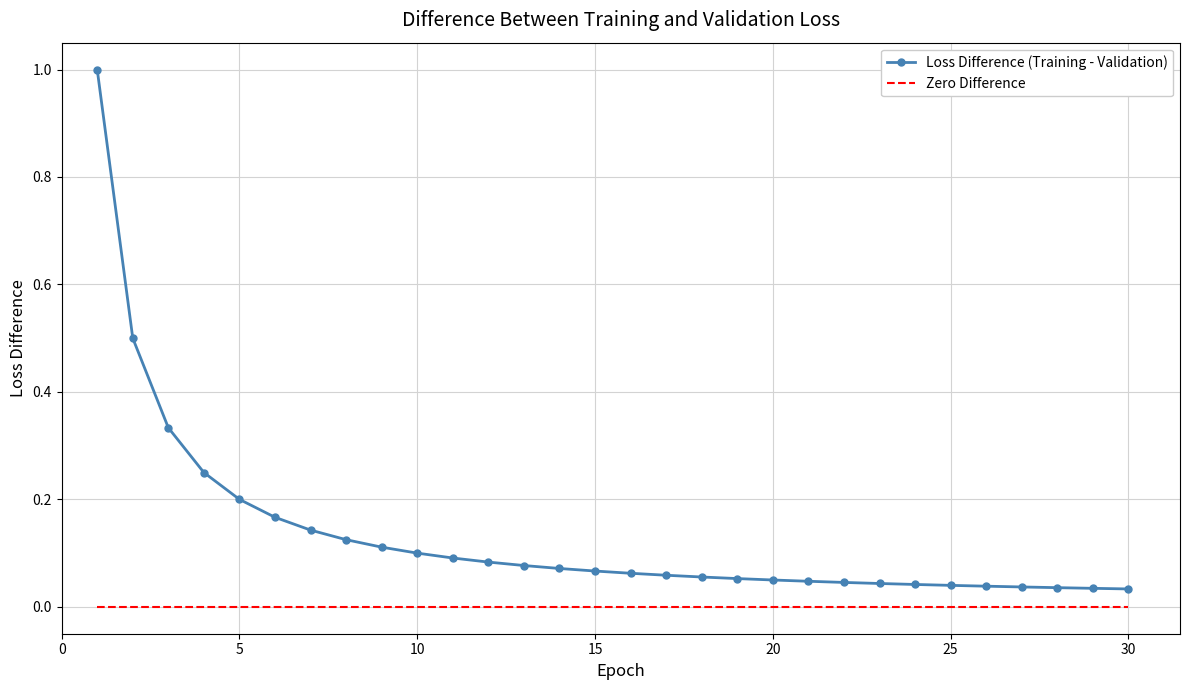

List the series in order of their peak value, lowest first.

Zero Difference, Loss Difference (Training - Validation)